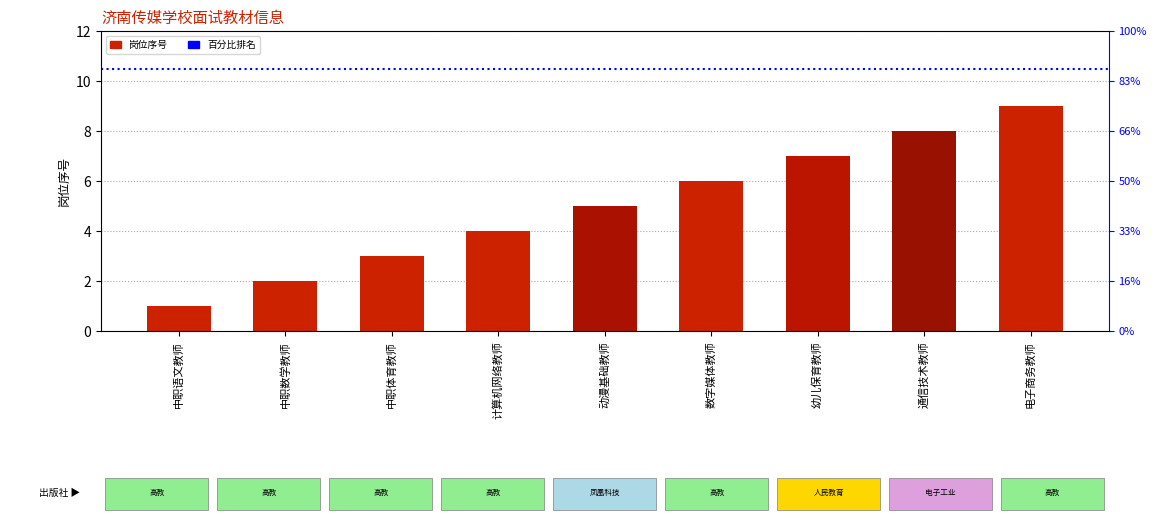

The value at 中职语文教师 is 1. True or false?

False